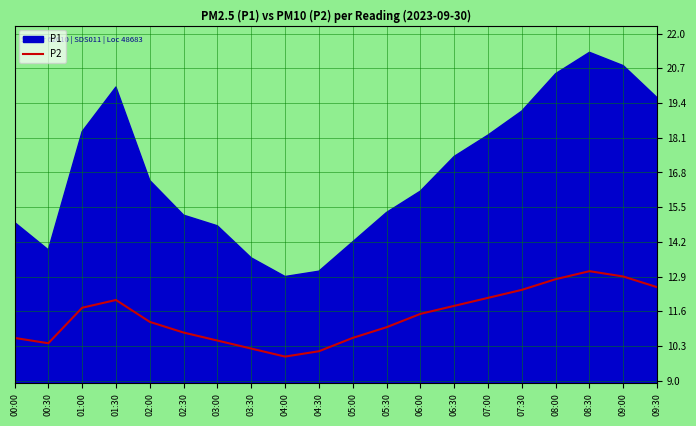

The chart shows a value of 10.1 at 04:30. True or false?

True